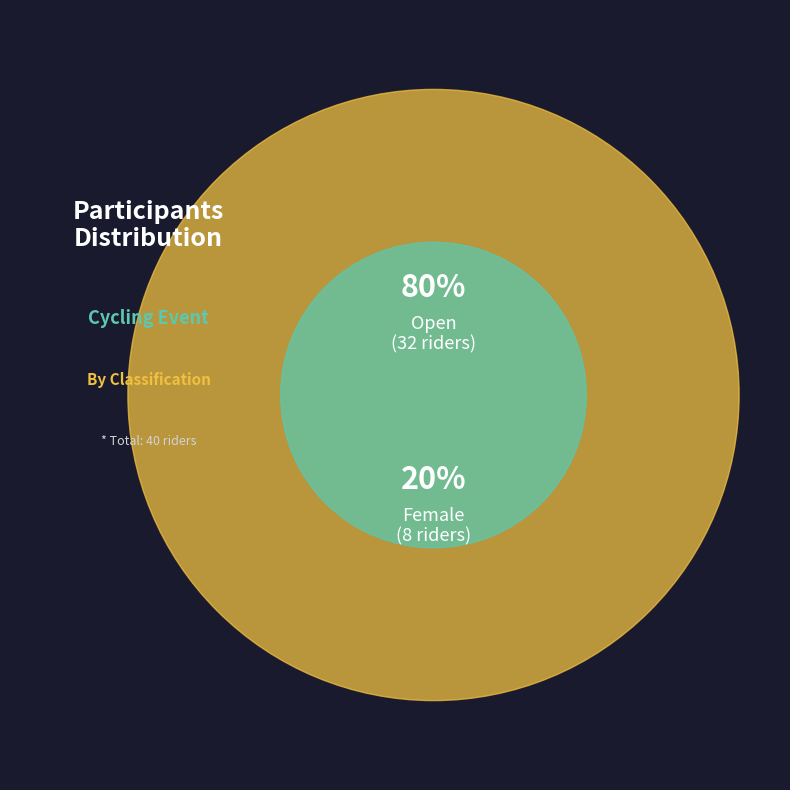

Which slice is the smallest?

Female